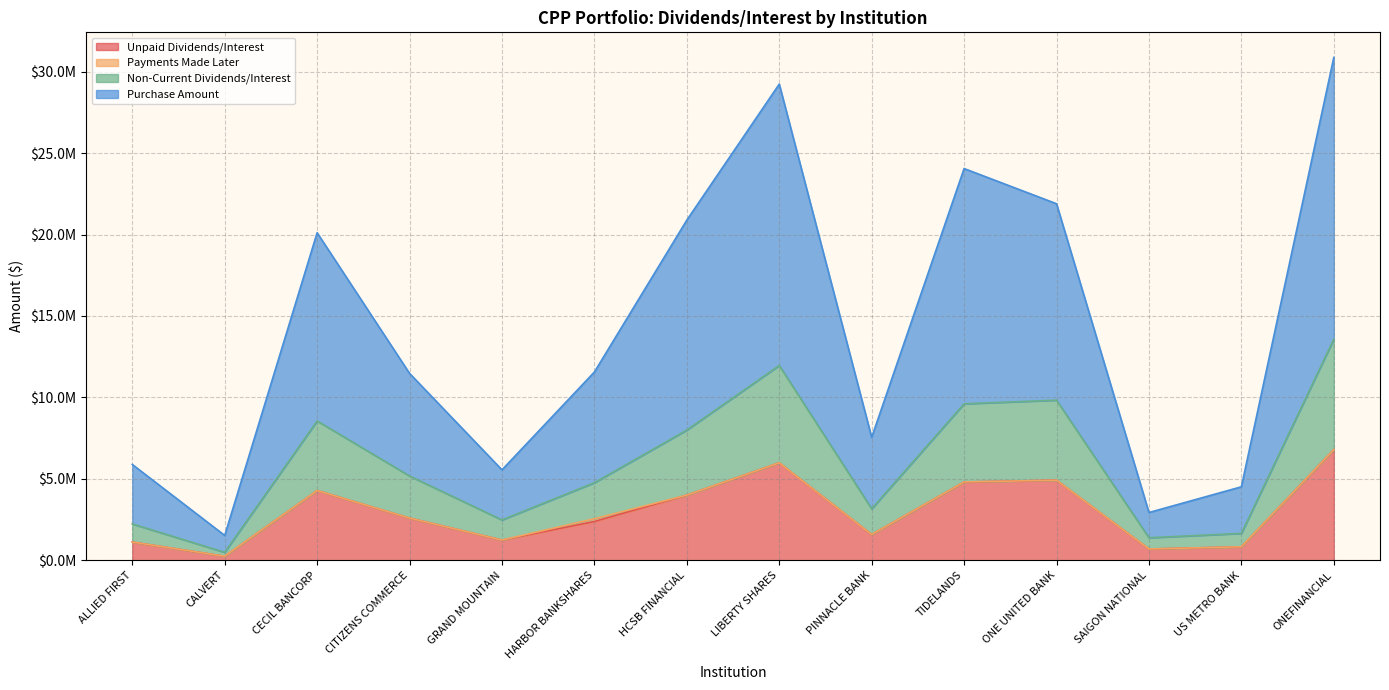

What is the label of the 9th point from the left?

PINNACLE BANK